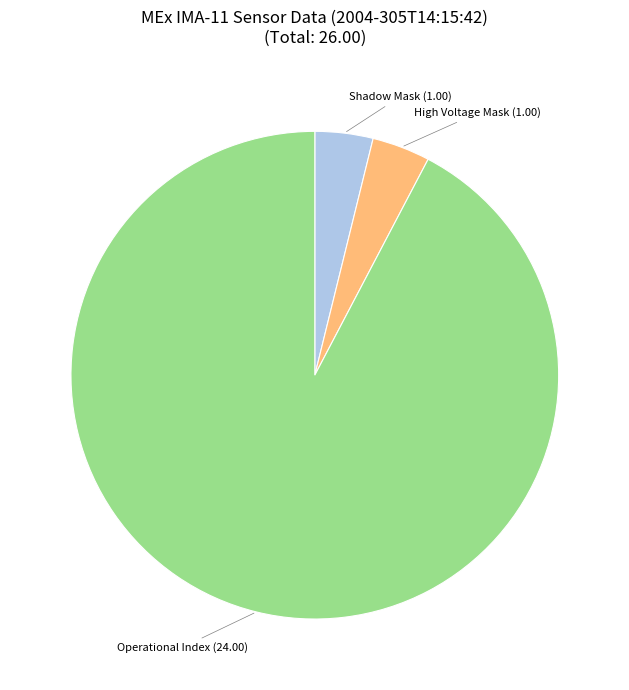

Does any single category account for the majority?

Yes